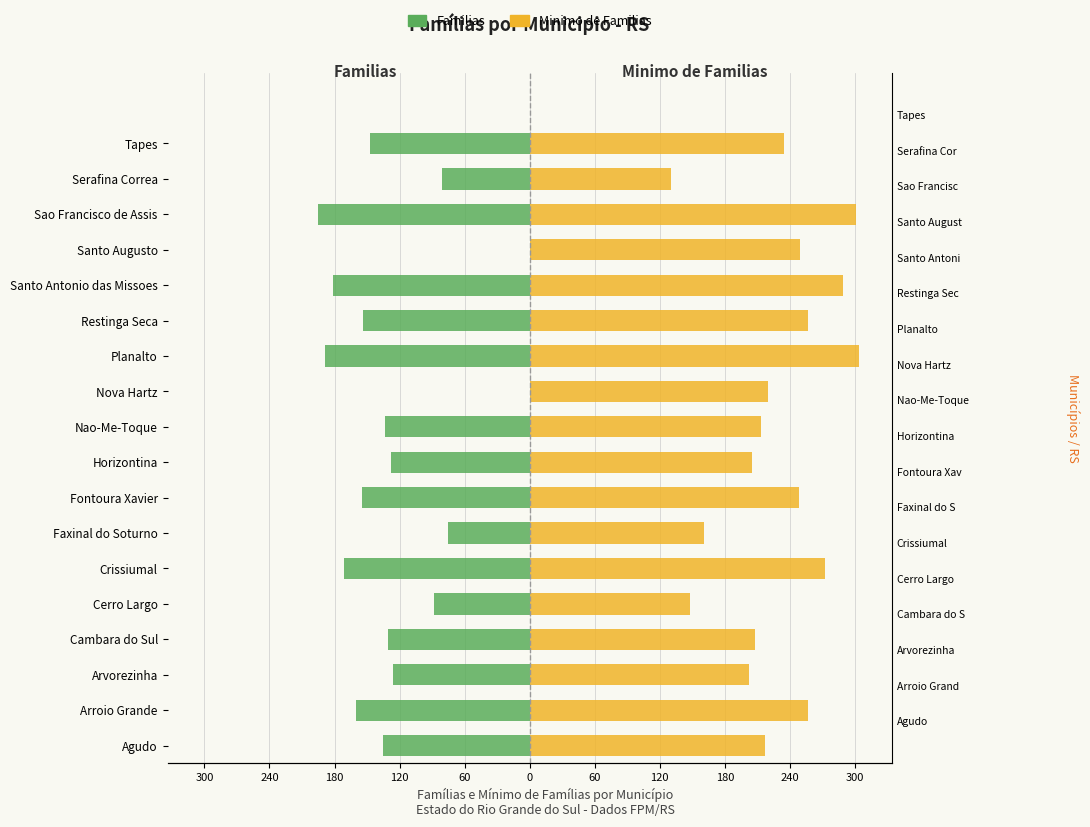

The Familias series shows -88.0 at Cerro Largo. True or false?

True